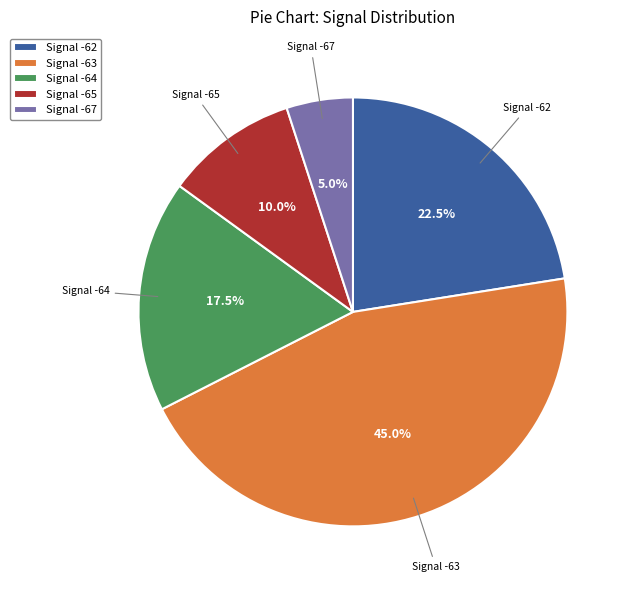

Does Signal -67 account for over 50% of the chart?

No